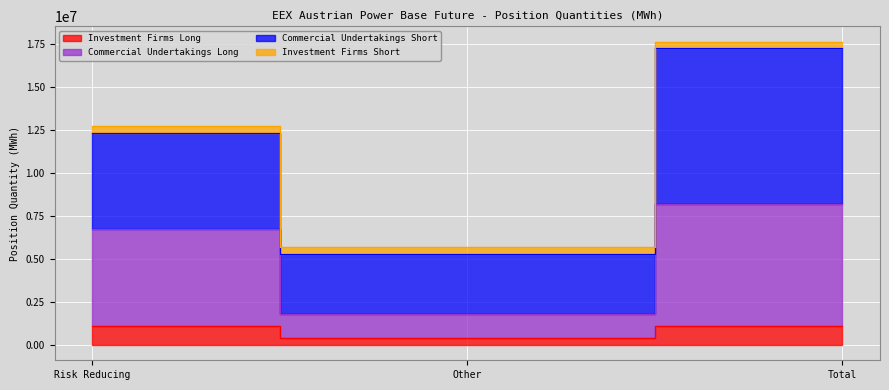

How many categories are shown in the chart?

3